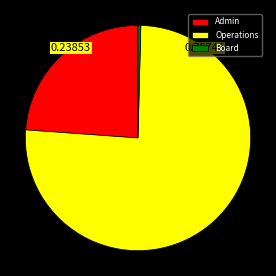

True or false: Board accounts for 6% of the total.

False